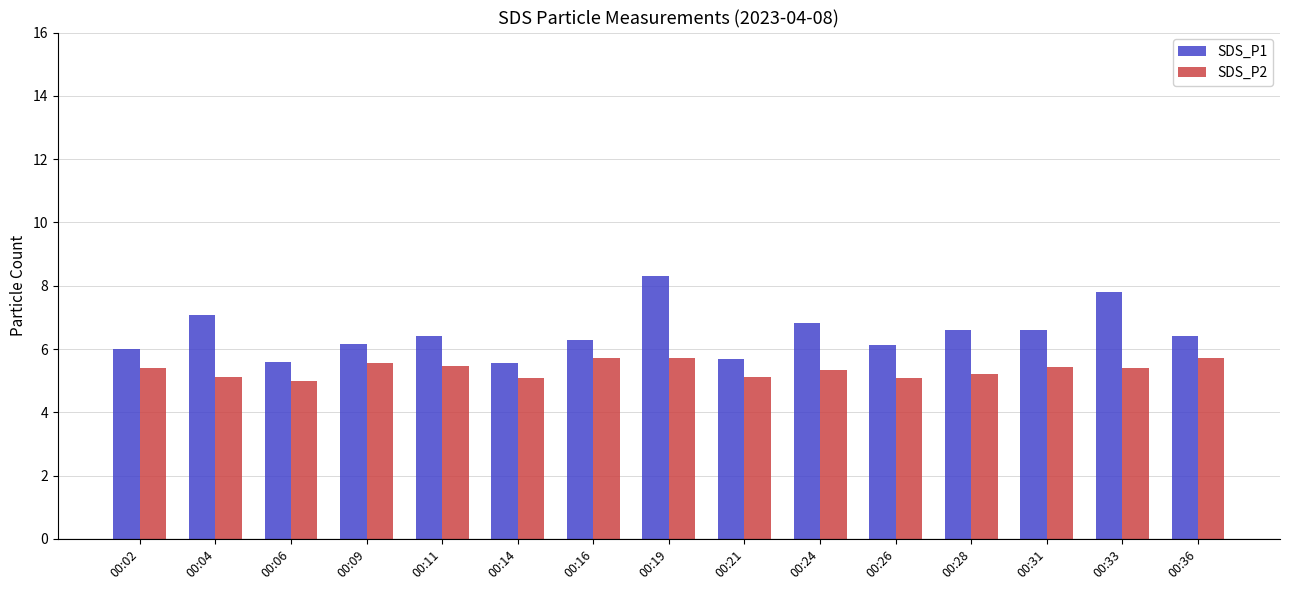

What is the lowest value of the SDS_P2 series?

5.0